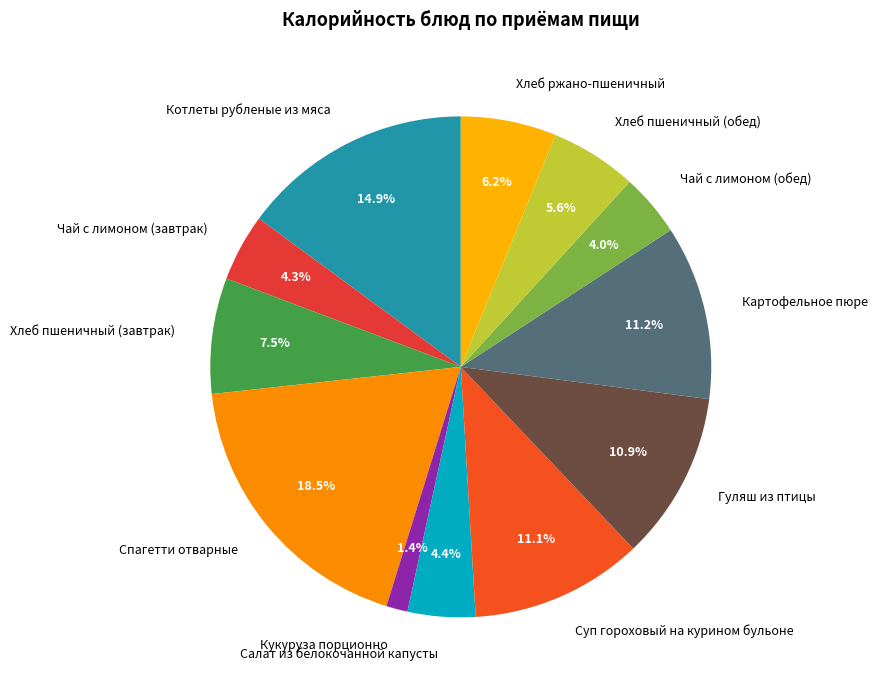

Combined, do Хлеб пшеничный (обед) and Чай с лимоном (обед) account for over 50%?

No